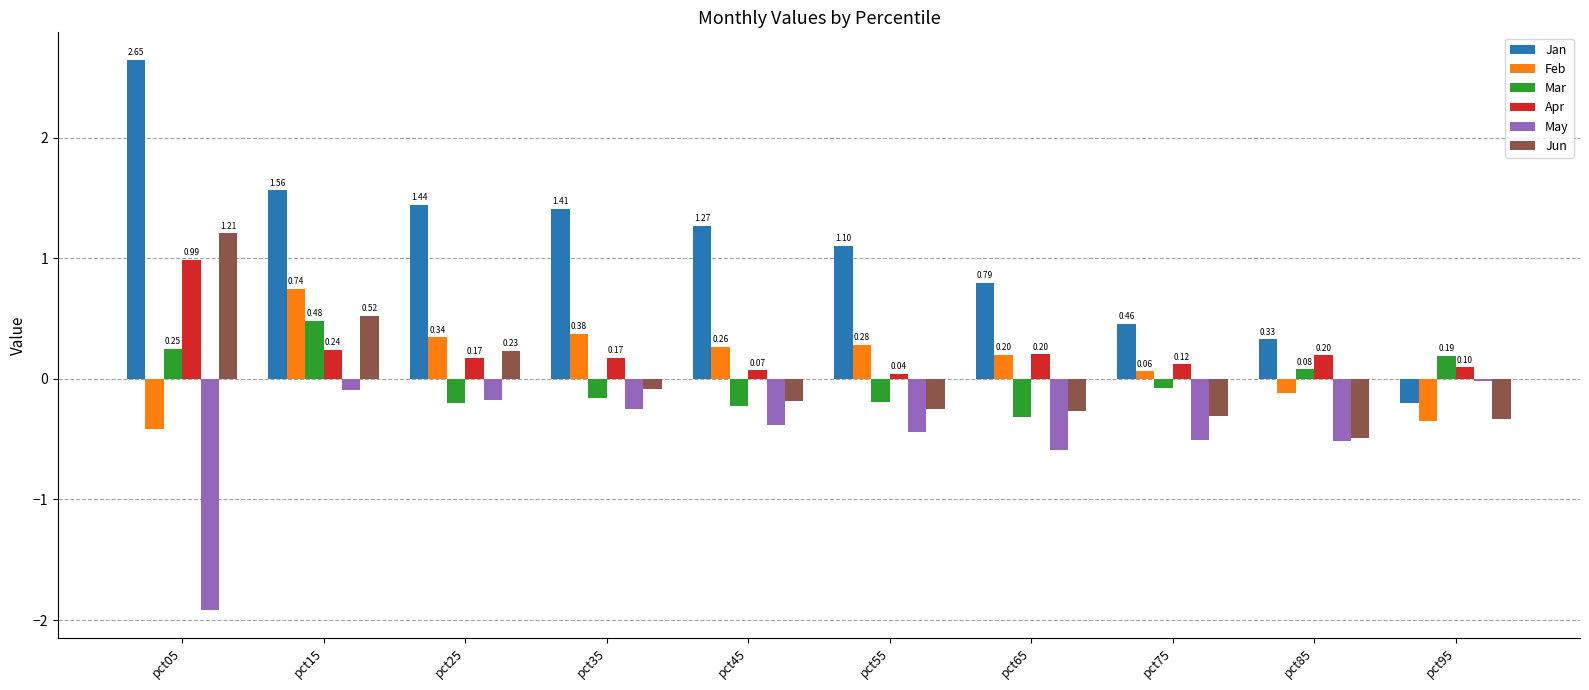

What is the sum of the Jan values at pct45 and pct65?

2.1